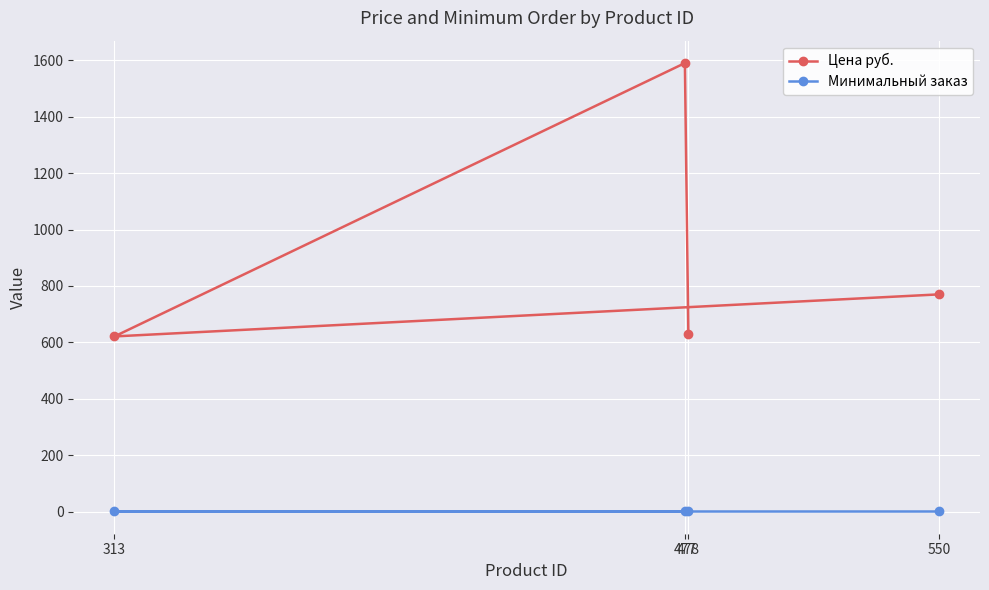

What is the greatest value displayed?

1590